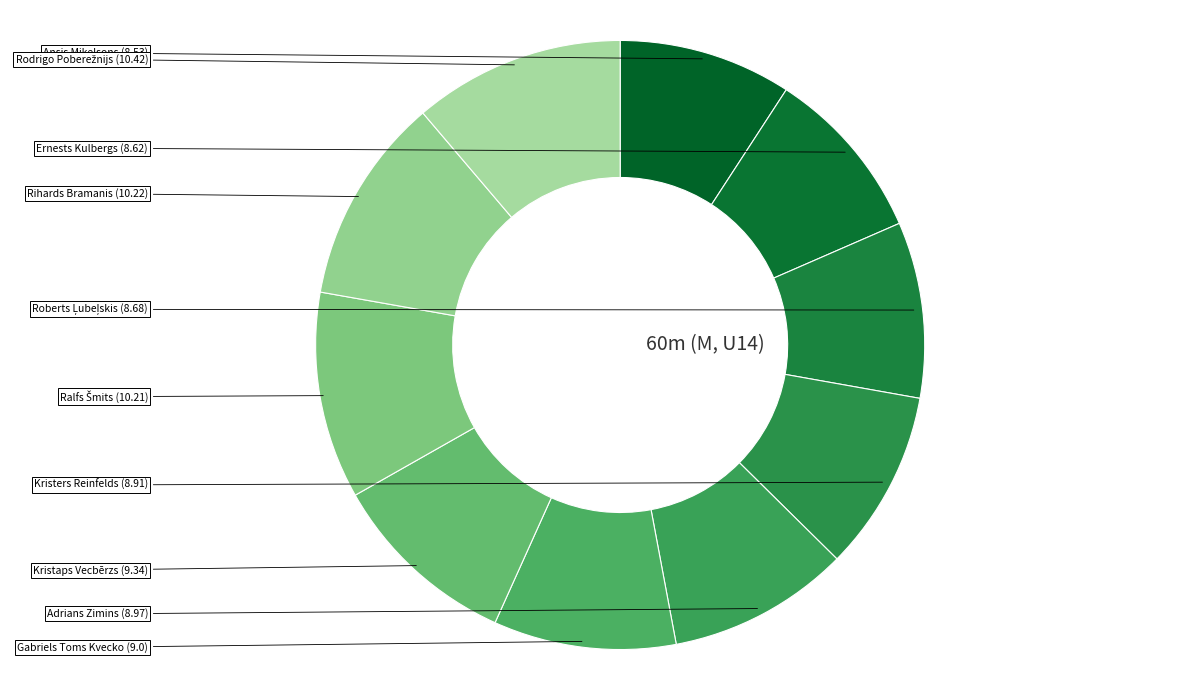

Is there any slice that represents more than half of the pie?

No